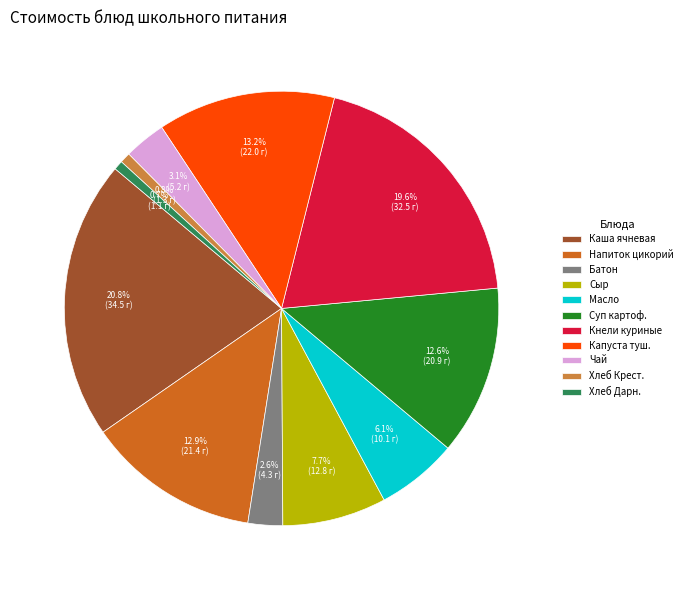

Between Масло and Кнели куриные, which is larger?

Кнели куриные